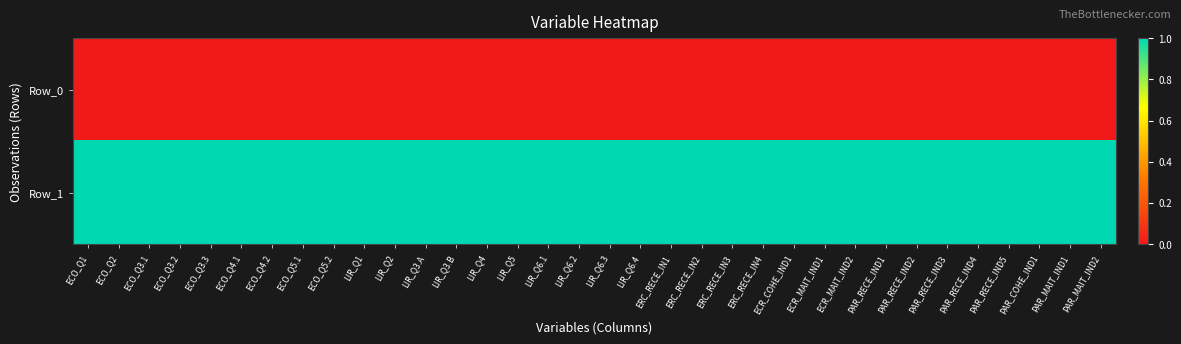

Reading left to right, extract all data points from this chart.

Row_0: ECO_Q1=0	ECO_Q2=0	ECO_Q3.1=0	ECO_Q3.2=0	ECO_Q3.3=0	ECO_Q4.1=0	ECO_Q4.2=0	ECO_Q5.1=0	ECO_Q5.2=0	LIR_Q1=0	LIR_Q2=0	LIR_Q3.A=0	LIR_Q3.B=0	LIR_Q4=0	LIR_Q5=0	LIR_Q6.1=0	LIR_Q6.2=0	LIR_Q6.3=0	LIR_Q6.4=0	ERC_RECE_IN1=0	ERC_RECE_IN2=0	ERC_RECE_IN3=0	ERC_RECE_IN4=0	ECR_COHE_IND1=0	ECR_MAIT_IND1=0	ECR_MAIT_IND2=0	PAR_RECE_IND1=0	PAR_RECE_IND2=0	PAR_RECE_IND3=0	PAR_RECE_IND4=0	PAR_RECE_IND5=0	PAR_COHE_IND1=0	PAR_MAIT_IND1=0	PAR_MAIT_IND2=0
Row_1: ECO_Q1=1	ECO_Q2=1	ECO_Q3.1=1	ECO_Q3.2=1	ECO_Q3.3=1	ECO_Q4.1=1	ECO_Q4.2=1	ECO_Q5.1=1	ECO_Q5.2=1	LIR_Q1=1	LIR_Q2=1	LIR_Q3.A=1	LIR_Q3.B=1	LIR_Q4=1	LIR_Q5=1	LIR_Q6.1=1	LIR_Q6.2=1	LIR_Q6.3=1	LIR_Q6.4=1	ERC_RECE_IN1=1	ERC_RECE_IN2=1	ERC_RECE_IN3=1	ERC_RECE_IN4=1	ECR_COHE_IND1=1	ECR_MAIT_IND1=1	ECR_MAIT_IND2=1	PAR_RECE_IND1=1	PAR_RECE_IND2=1	PAR_RECE_IND3=1	PAR_RECE_IND4=1	PAR_RECE_IND5=1	PAR_COHE_IND1=1	PAR_MAIT_IND1=1	PAR_MAIT_IND2=1